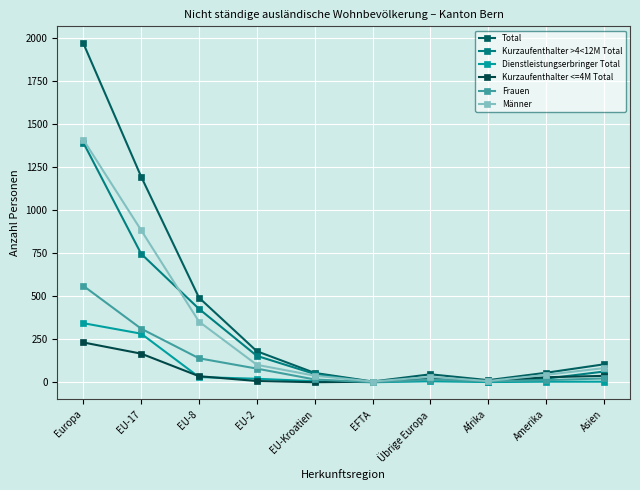

At which label does Dienstleistungserbringer Total reach its peak?

Europa